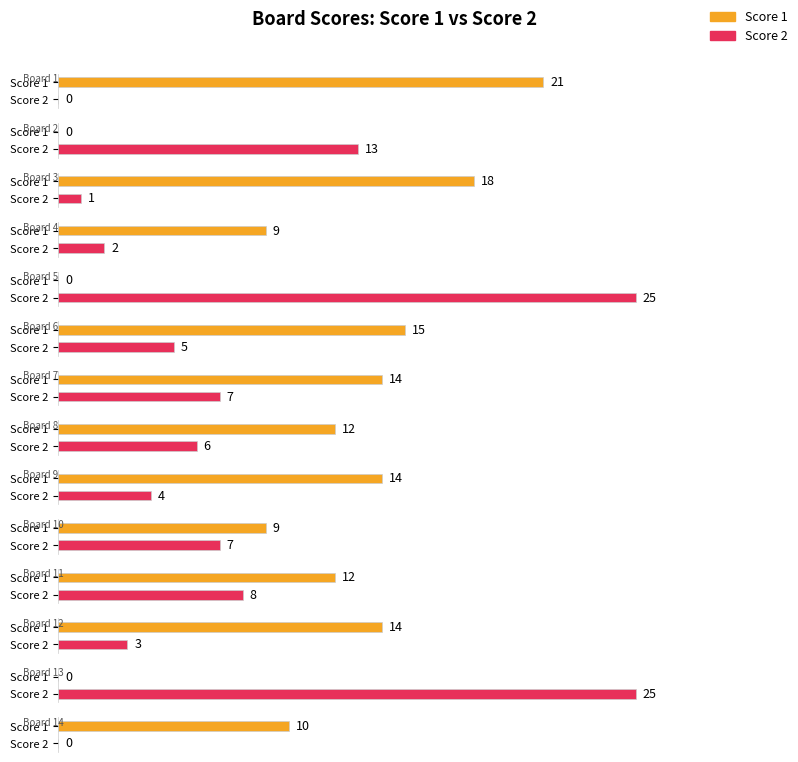

What is the difference between the highest and lowest values at 12?

11